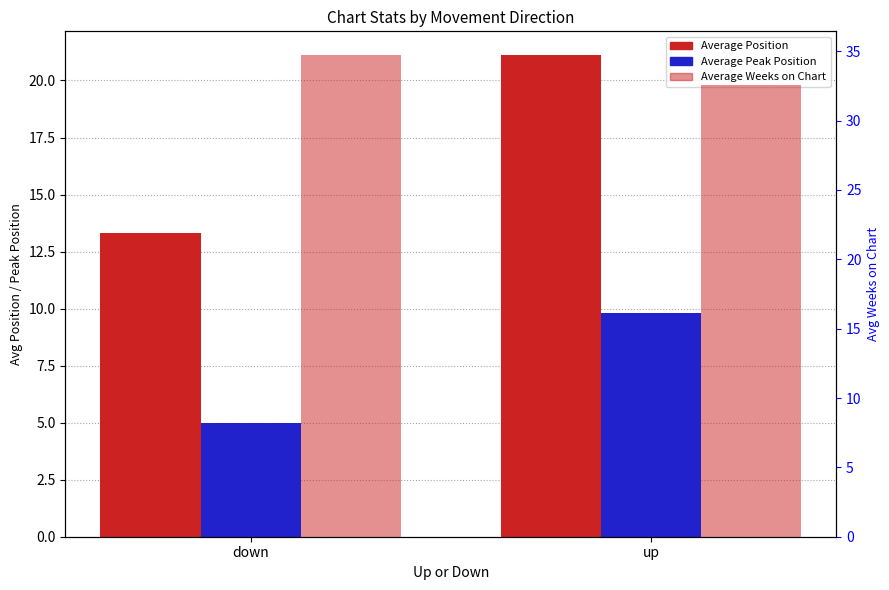

Between down and up, which series saw the biggest shift?

Average Position